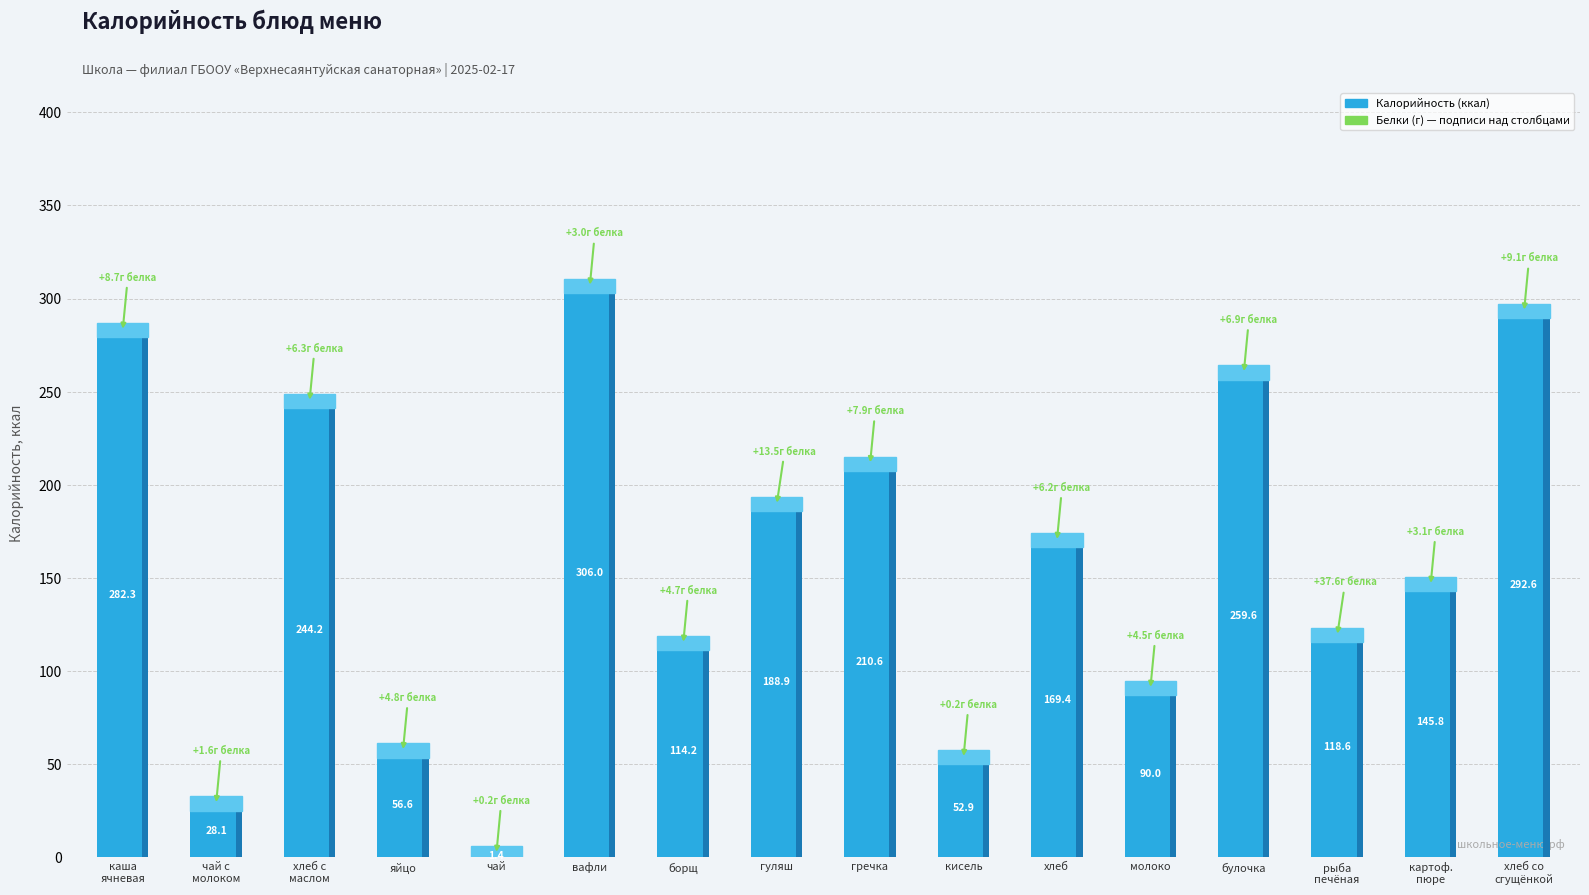

How many data points does each series have?

16